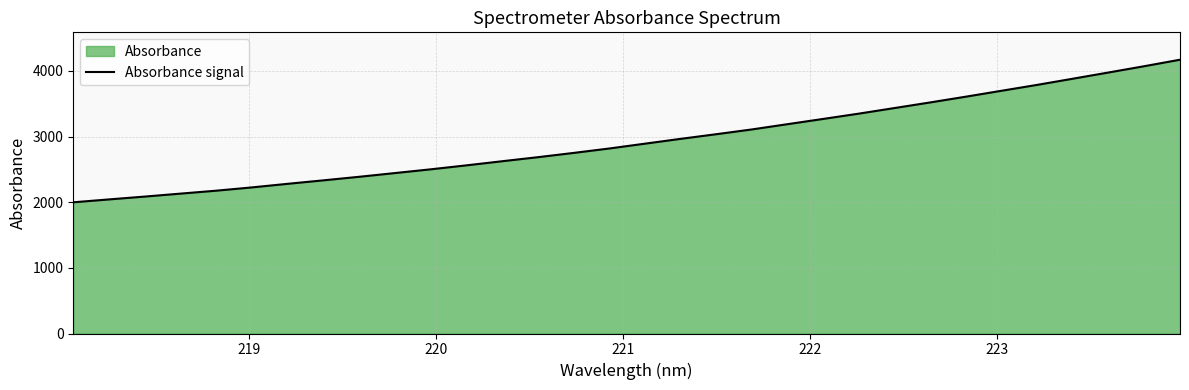

What is the difference between the maximum and minimum values?

2171.7